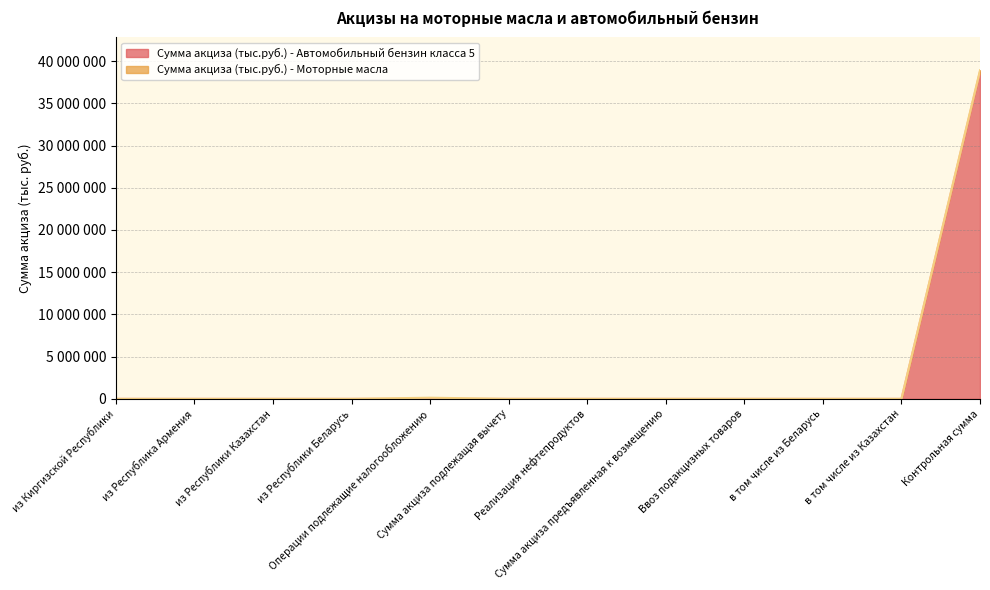

What position from the left is Ввоз подакцизных товаров?

9